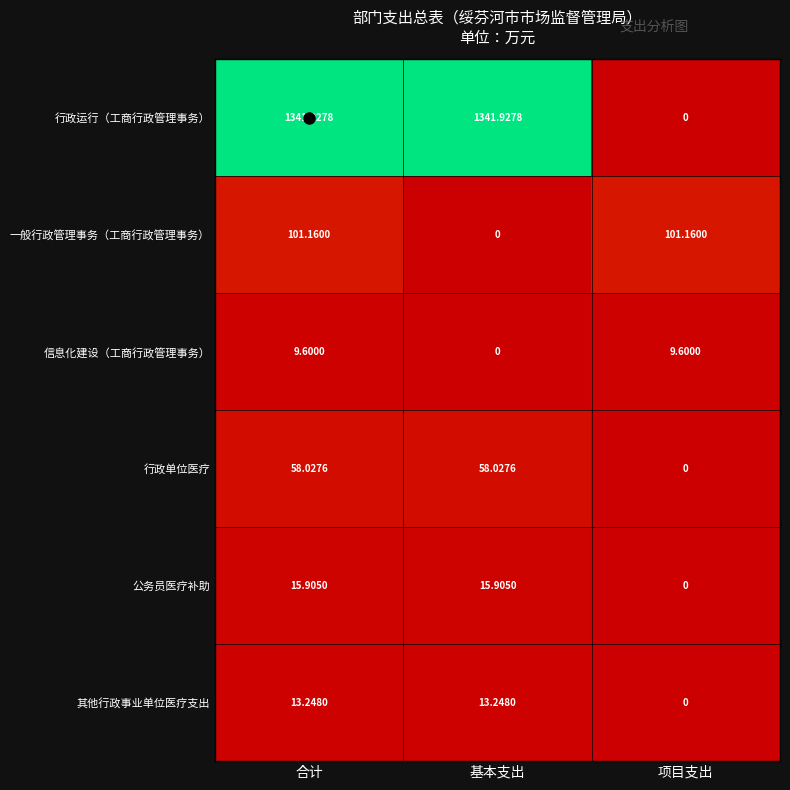

How many categories are shown in the chart?

3